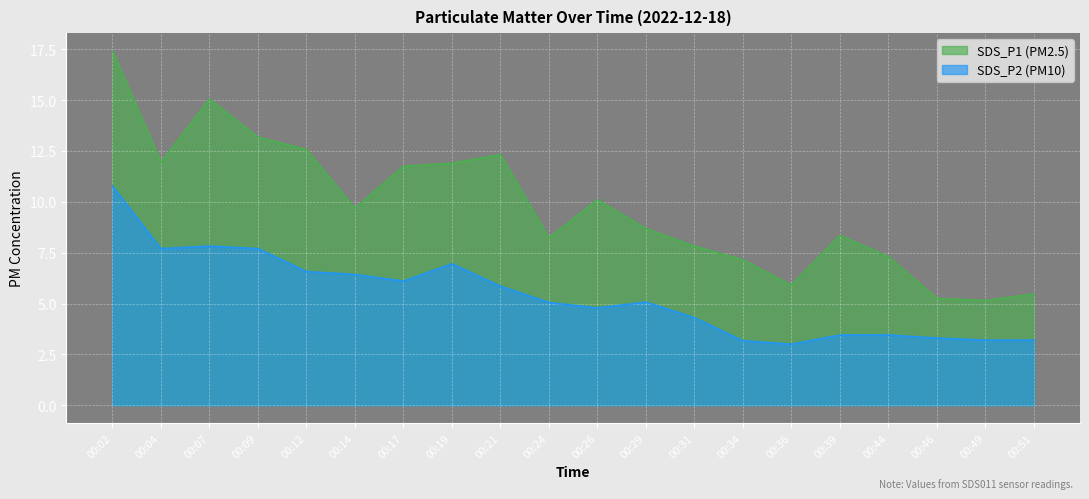

What are all the series names shown in the legend?

SDS_P1, SDS_P2